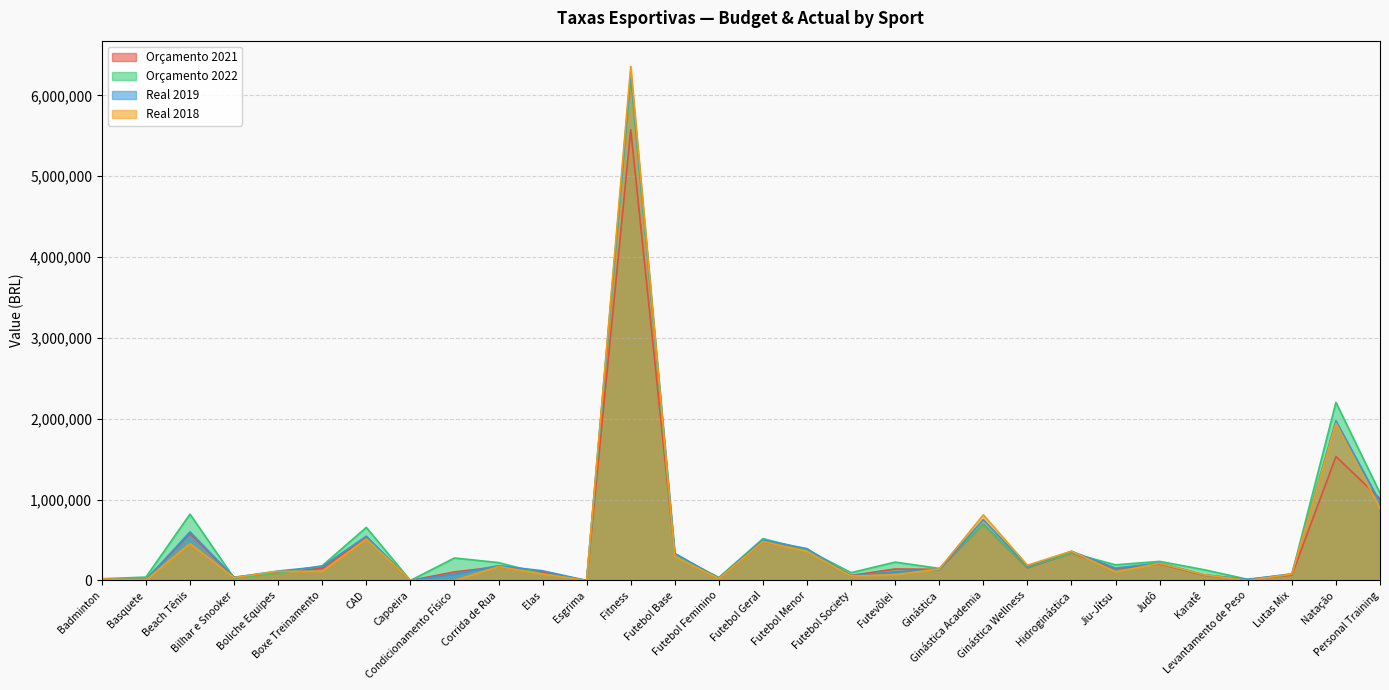

Which category has the highest value in the Real 2018 series?

Fitness